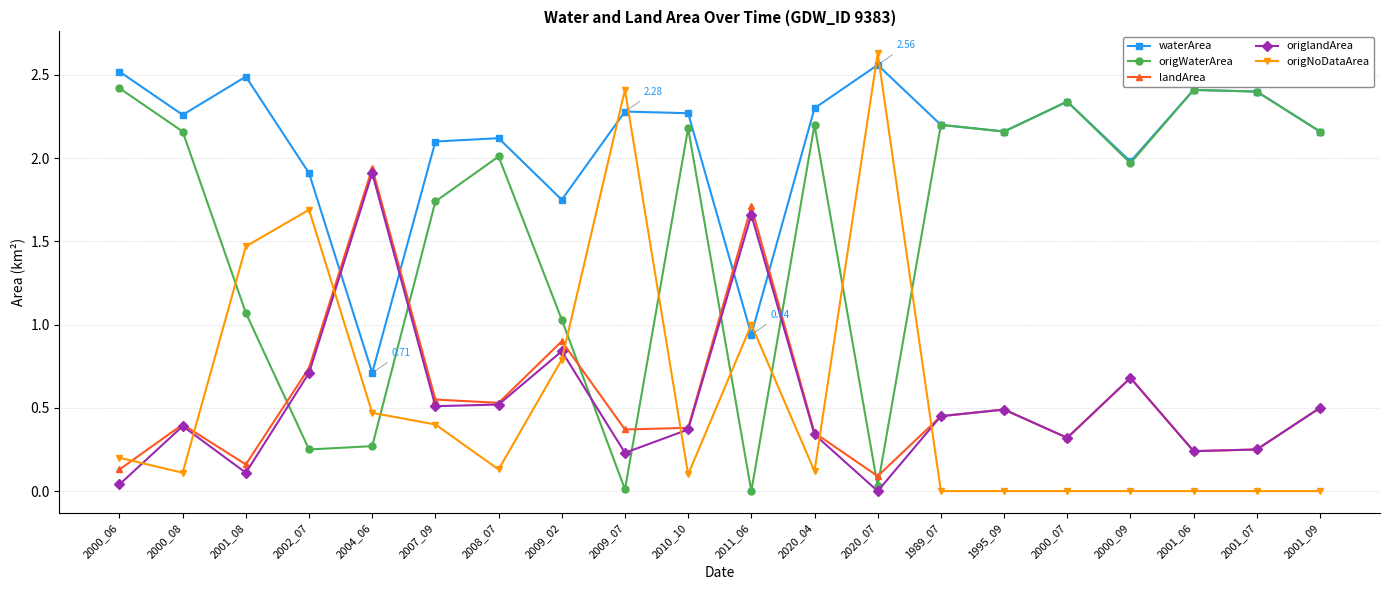

The landArea series shows 0.5 at 2001_09. True or false?

True